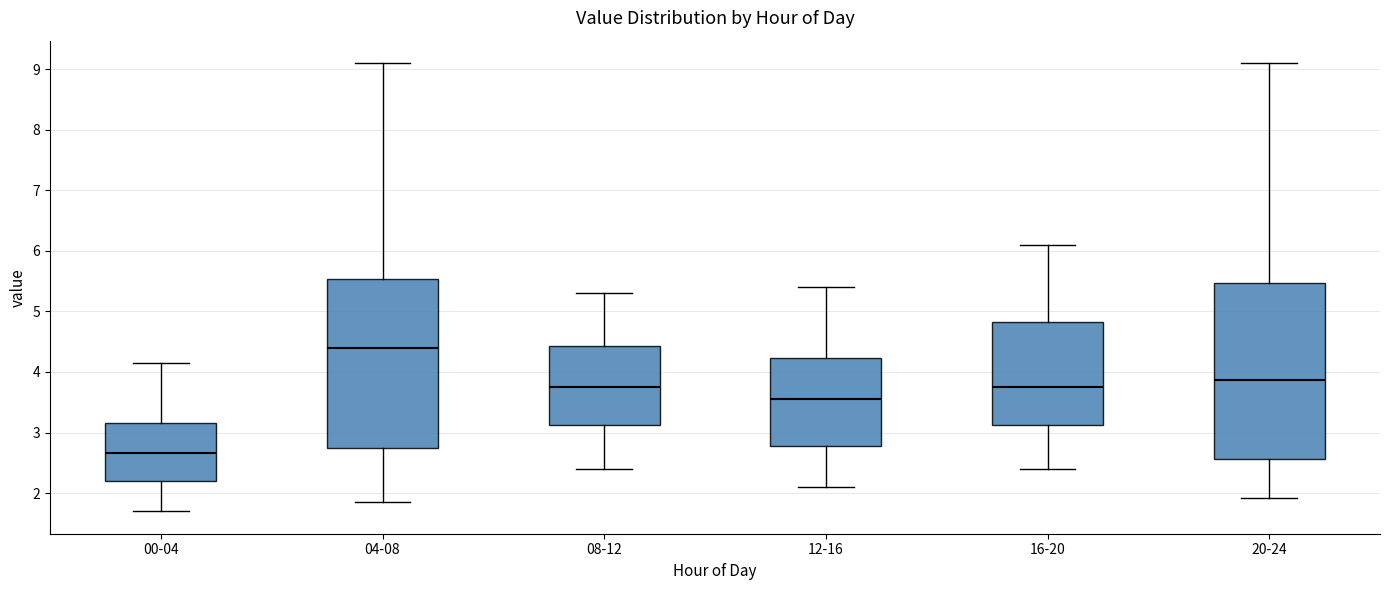

Reading left to right, read every box against the y-axis: the position of its median line, the range the box covers, and the ends of its whiskers. The values are not printed on the chart, so give them approximately, as read against the axis.

00-04: median 2.7, box 2.2 to 3.2, whiskers 1.7 to 4.2
04-08: median 4.4, box 2.7 to 5.5, whiskers 1.9 to 9.1
08-12: median 3.8, box 3.1 to 4.4, whiskers 2.4 to 5.3
12-16: median 3.6, box 2.8 to 4.2, whiskers 2.1 to 5.4
16-20: median 3.8, box 3.1 to 4.8, whiskers 2.4 to 6.1
20-24: median 3.9, box 2.6 to 5.5, whiskers 1.9 to 9.1